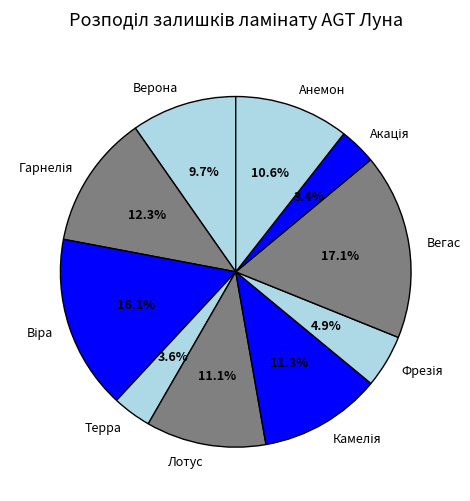

What is the largest slice in the pie chart?

Вегас